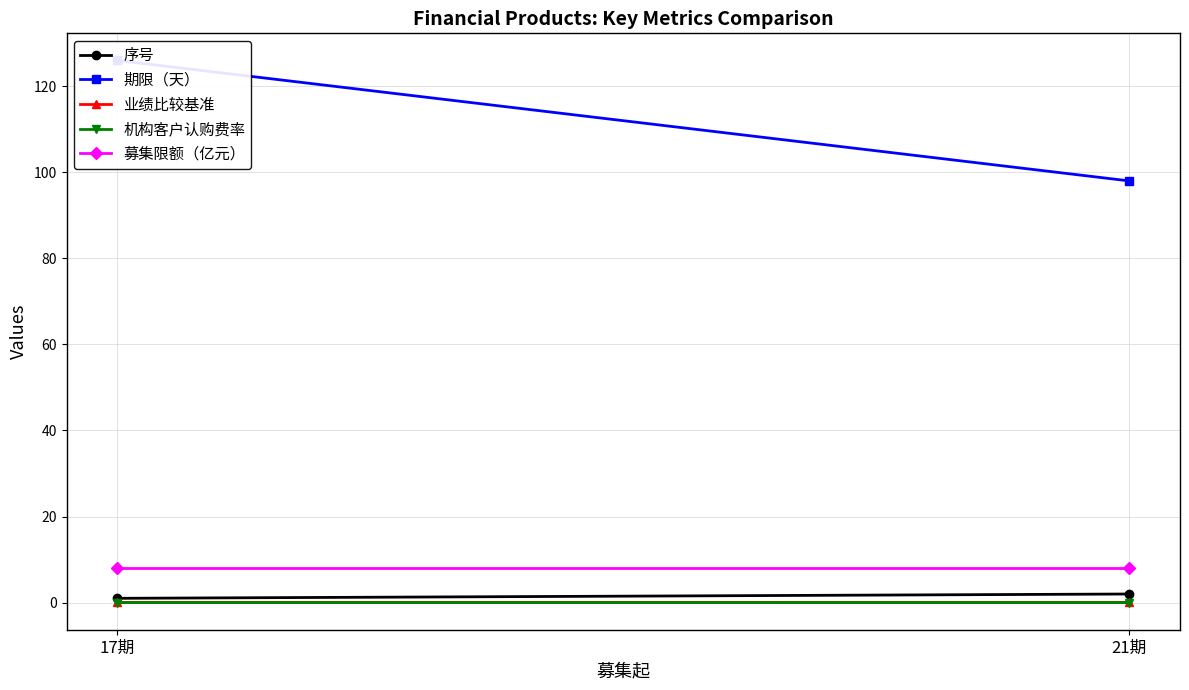

Between 21期 and 17期, which is larger?

21期